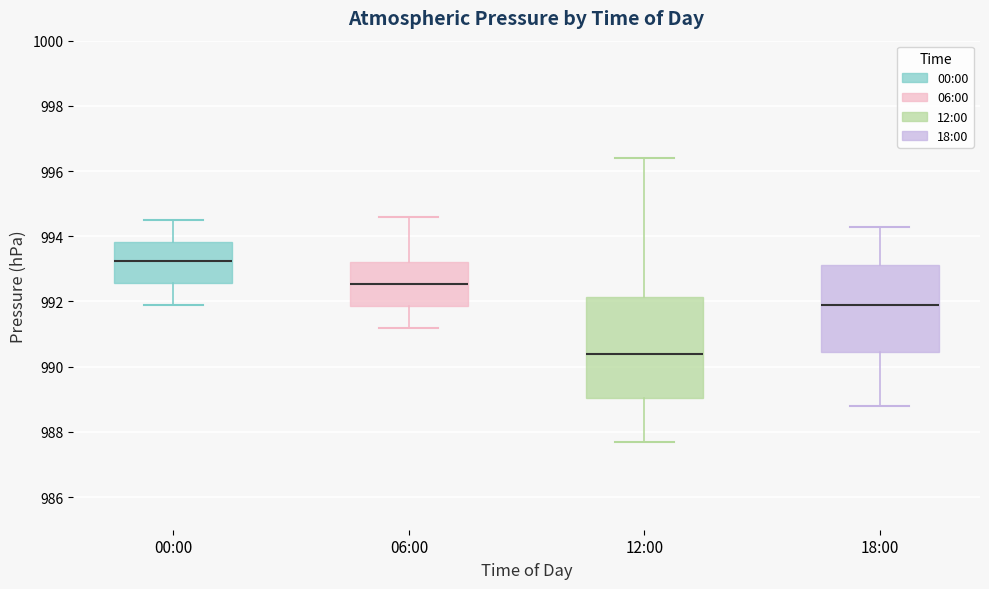

Which box's median line is the lowest?

12:00